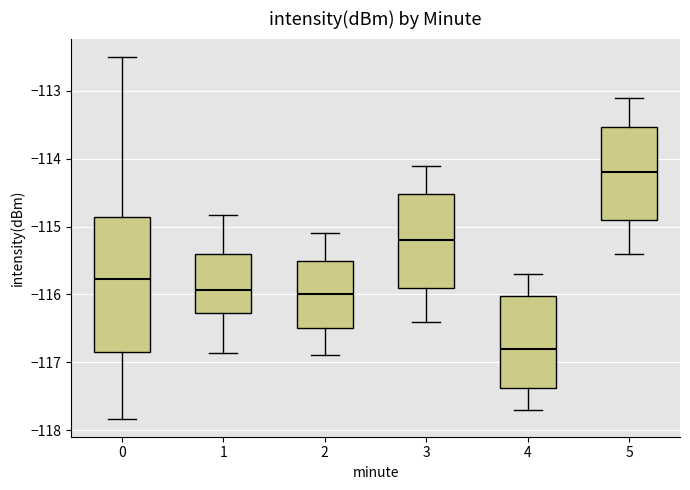

Where is the lower edge of the box at x = 3 on the y-axis? The values are not printed on the chart, so give them approximately, as read against the axis.

-115.9